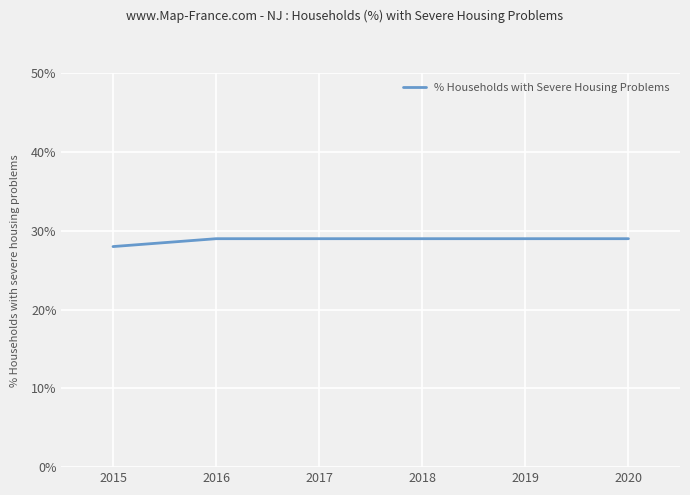

Does the chart have visible grid lines?

Yes